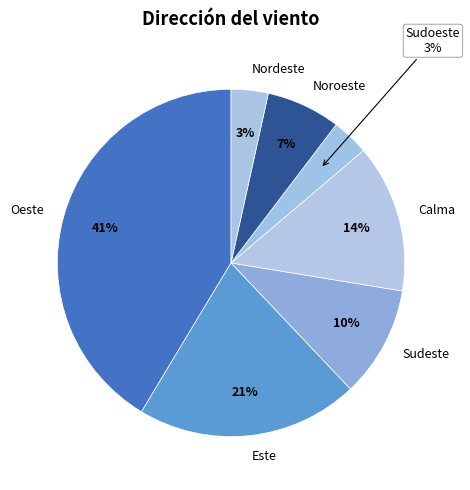

Which slice is the largest?

Oeste